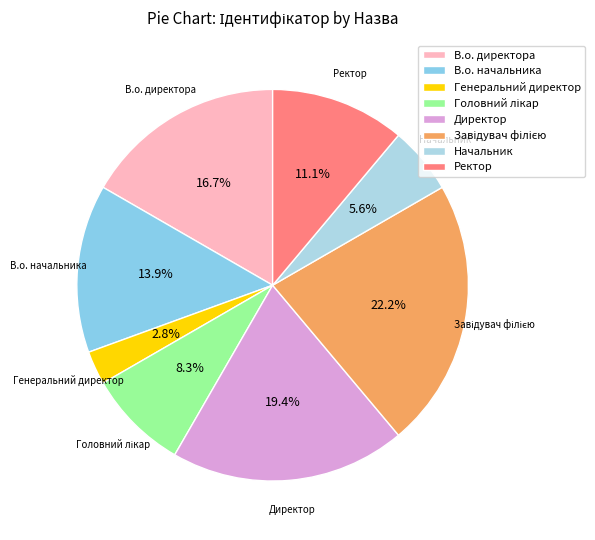

To the nearest percent, what is the difference between the largest and smallest slice percentages?

19%